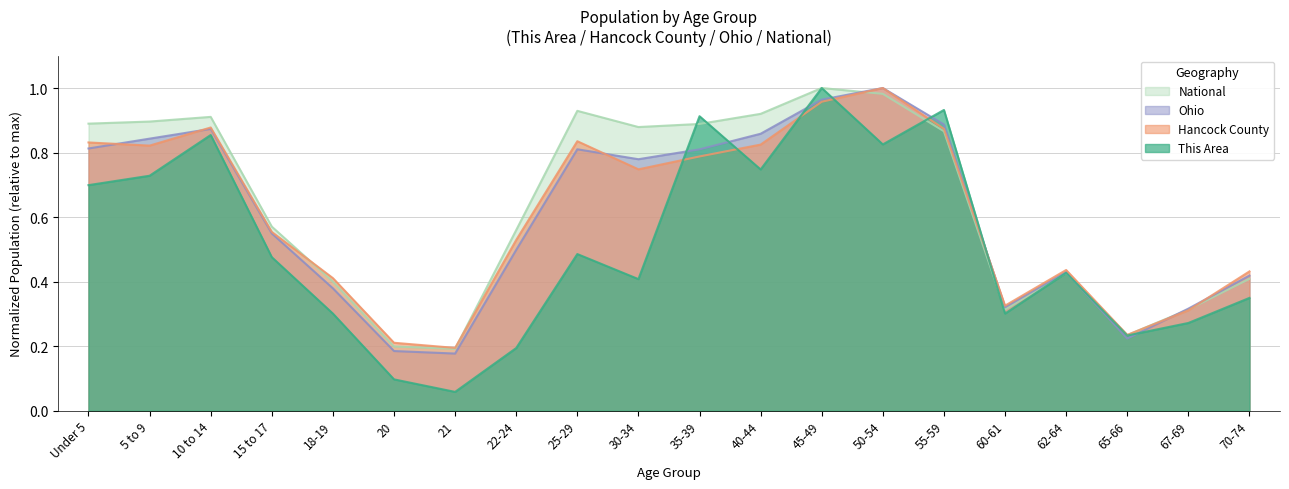

Which category has the lowest value across all series?

21